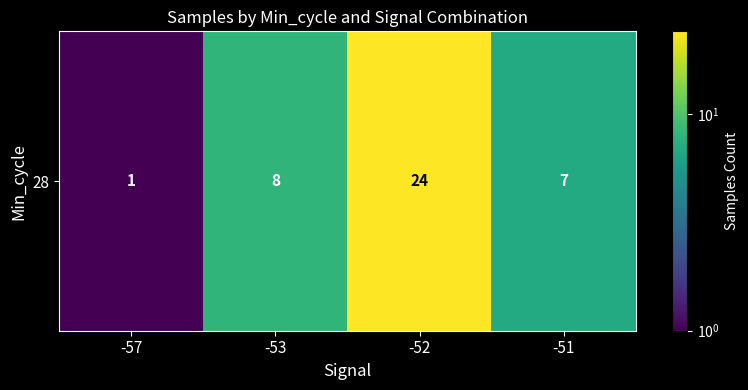

At which category does the chart reach its peak across all series?

-52